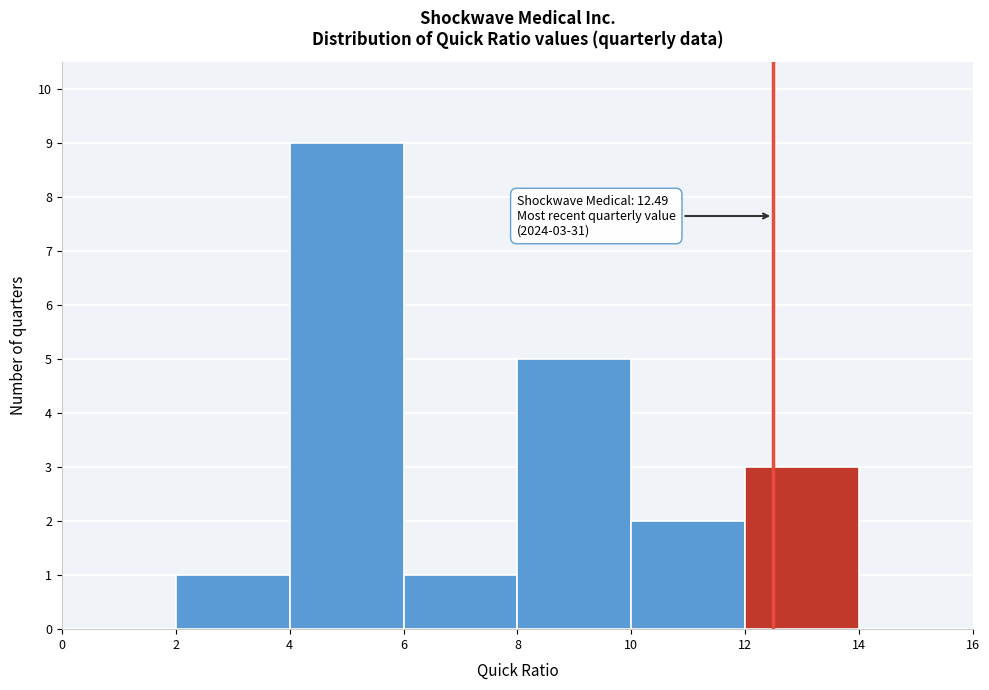

Over which range of the x-axis is the bar tallest?

4 to 6